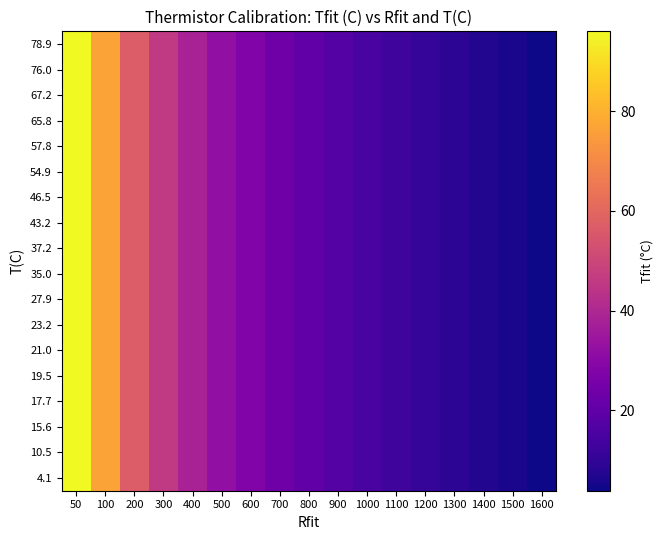

Rank the series at 1600 from lowest to highest value.

4.1, 10.5, 15.6, 17.7, 19.5, 21.0, 23.2, 27.9, 35.0, 37.2, 43.2, 46.5, 54.9, 57.8, 65.8, 67.2, 76.0, 78.9